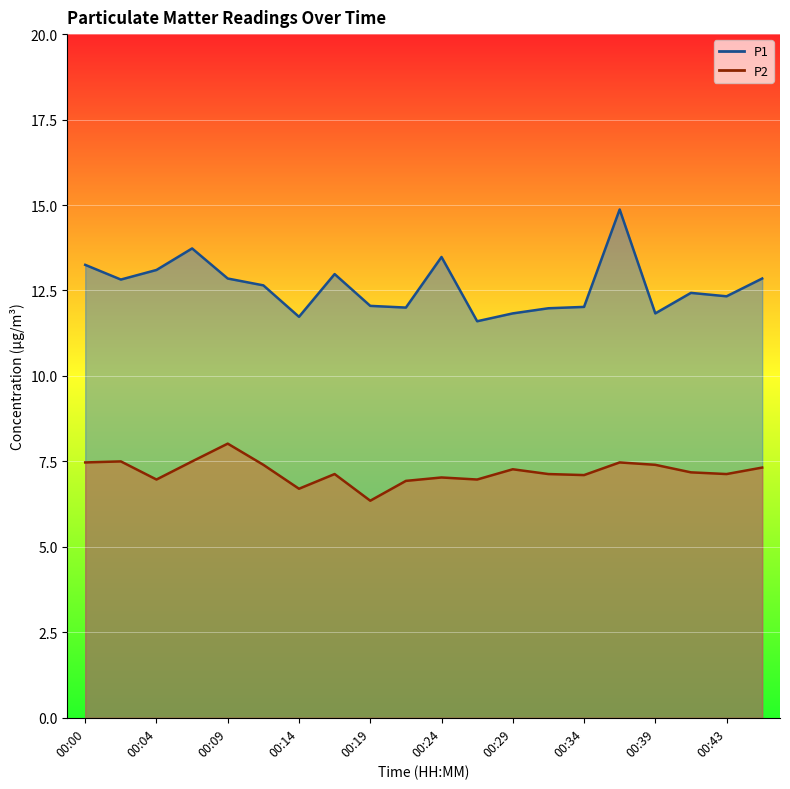

What is the minimum value for P1?

11.6